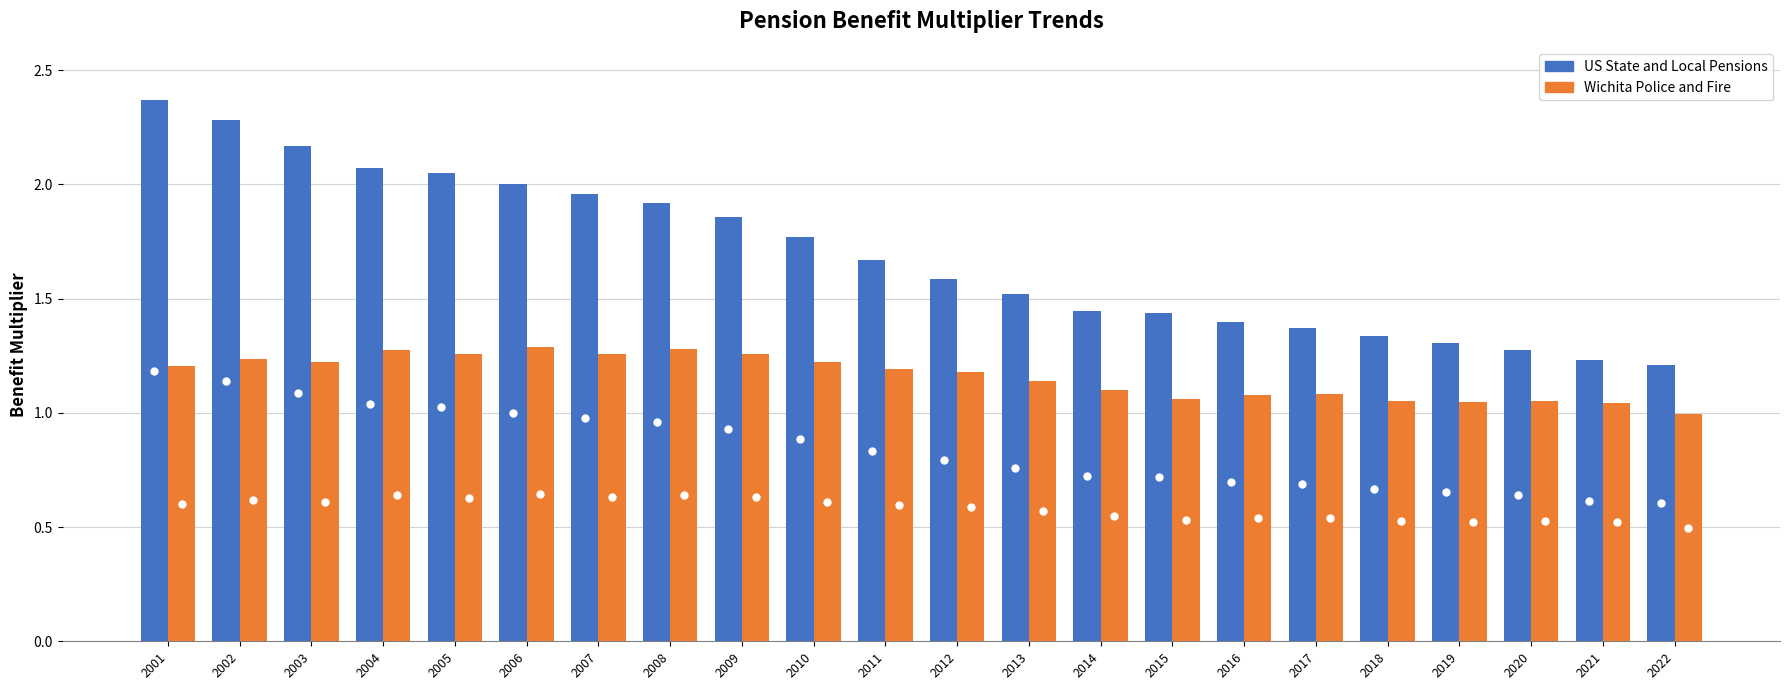

At which label is Wichita Police and Fire closest to 1?

2022